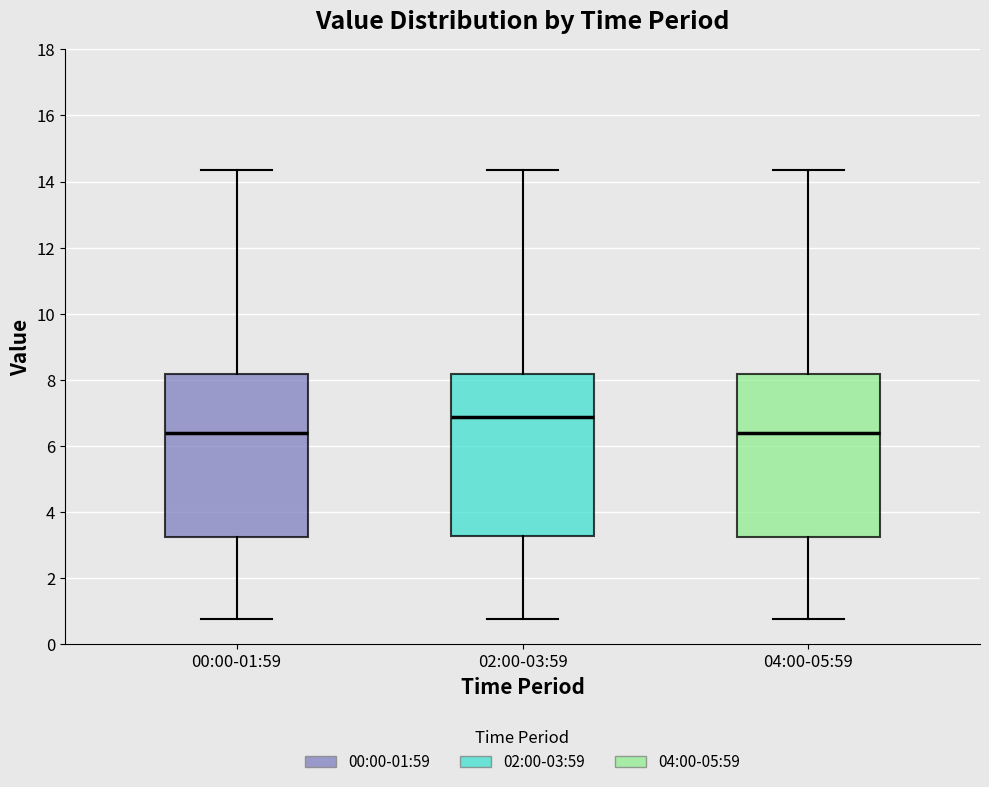

Reading left to right, read every box against the y-axis: the position of its median line, the range the box covers, and the ends of its whiskers. The values are not printed on the chart, so give them approximately, as read against the axis.

00:00-01:59: median 6.4, box 3.2 to 8.2, whiskers 0.8 to 14.4
02:00-03:59: median 6.8, box 3.2 to 8.2, whiskers 0.8 to 14.4
04:00-05:59: median 6.4, box 3.2 to 8.2, whiskers 0.8 to 14.4